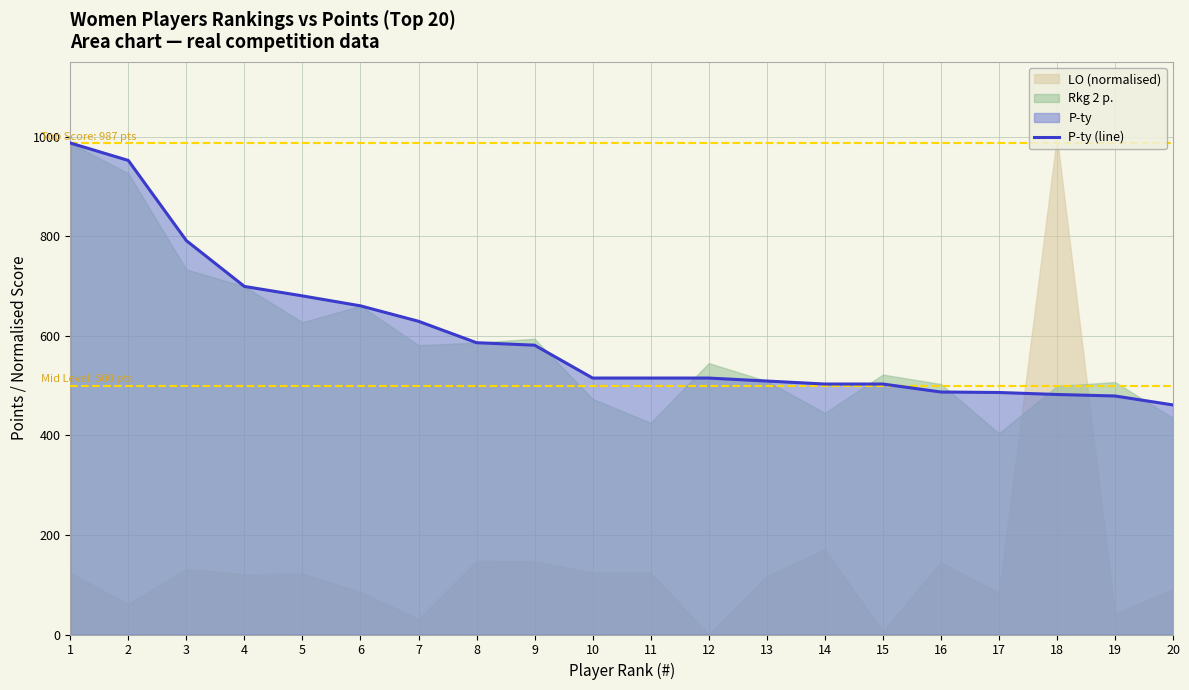

Which has a higher value, 13 or 1?

1